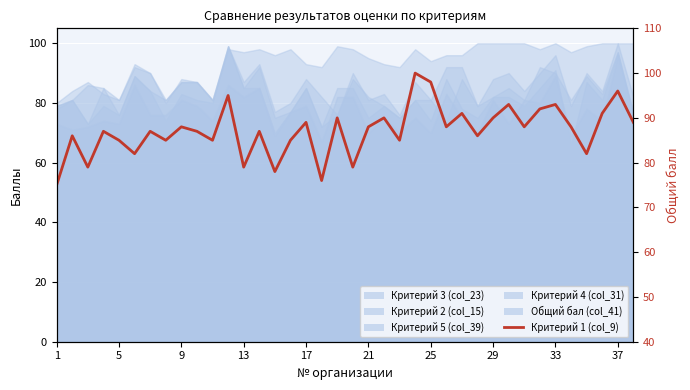

How many points are lower than both their immediate neighbors (excluding endpoints)?

13